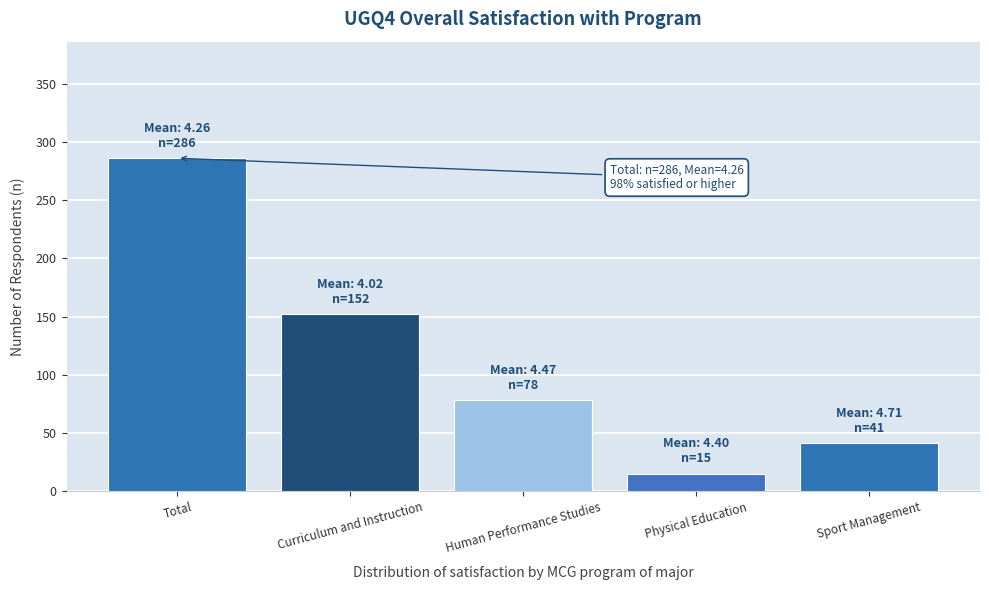

Reading right to left, list all the values displayed in this chart.

41	15	78	152	286